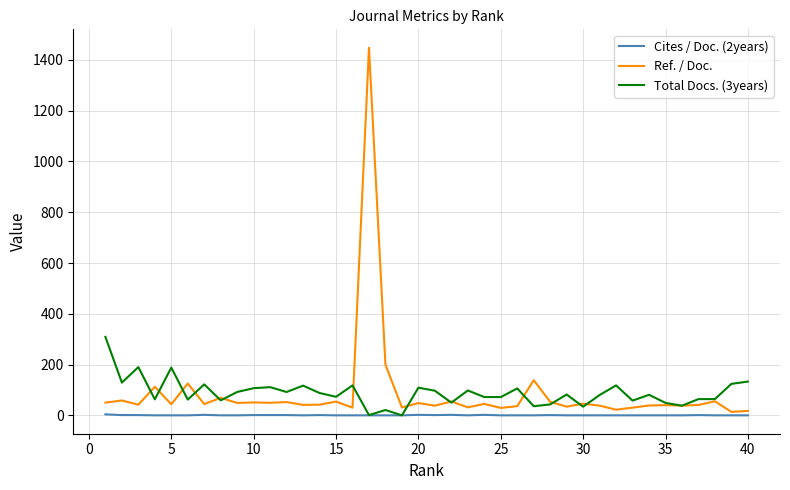

What is the greatest value displayed?

1448.0